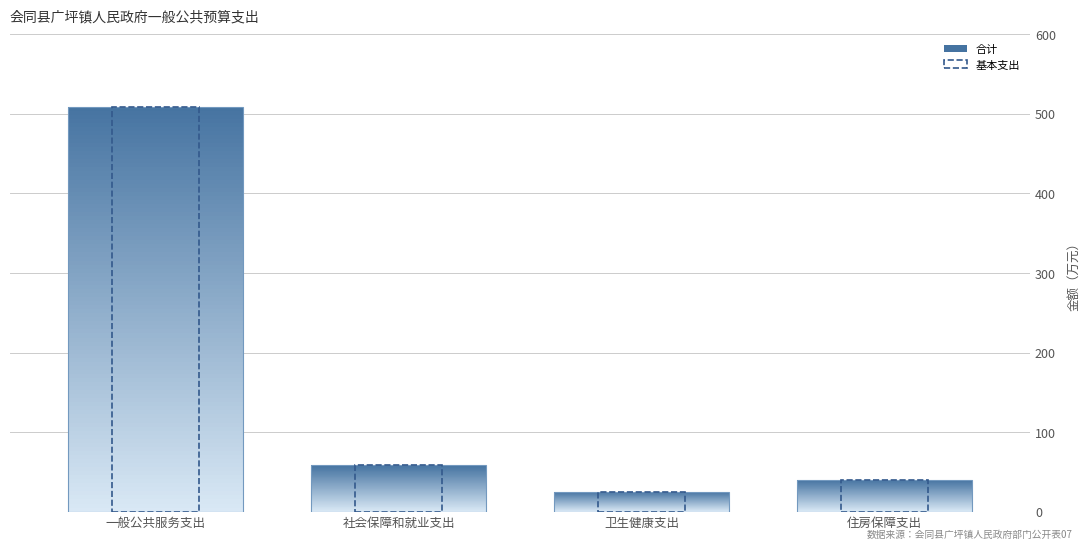

What is the difference between the second highest and second lowest values?

18.2